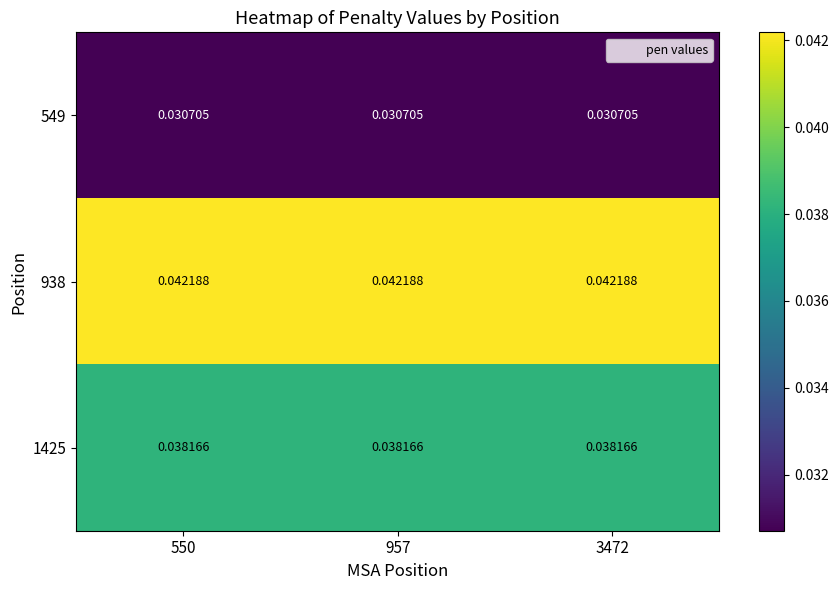

Is the value of 549 at 957 greater than the value of 1425 at 957?

No